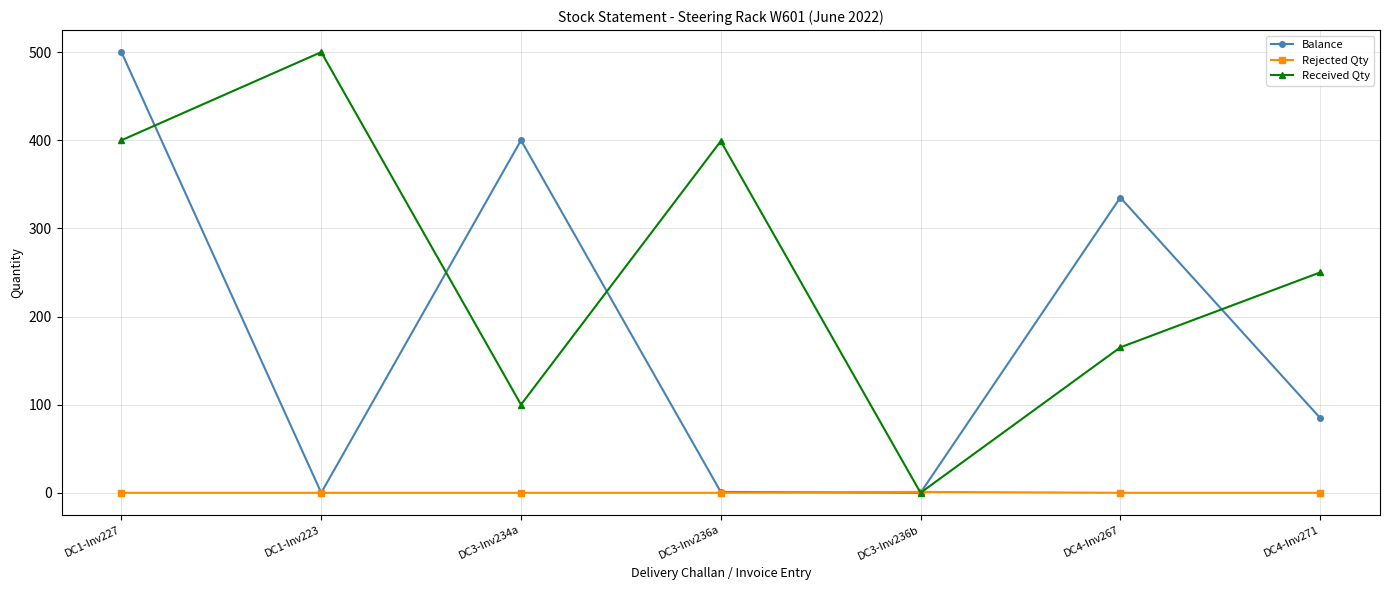

True or false: Balance has more than 2 points higher than both neighbors.

False